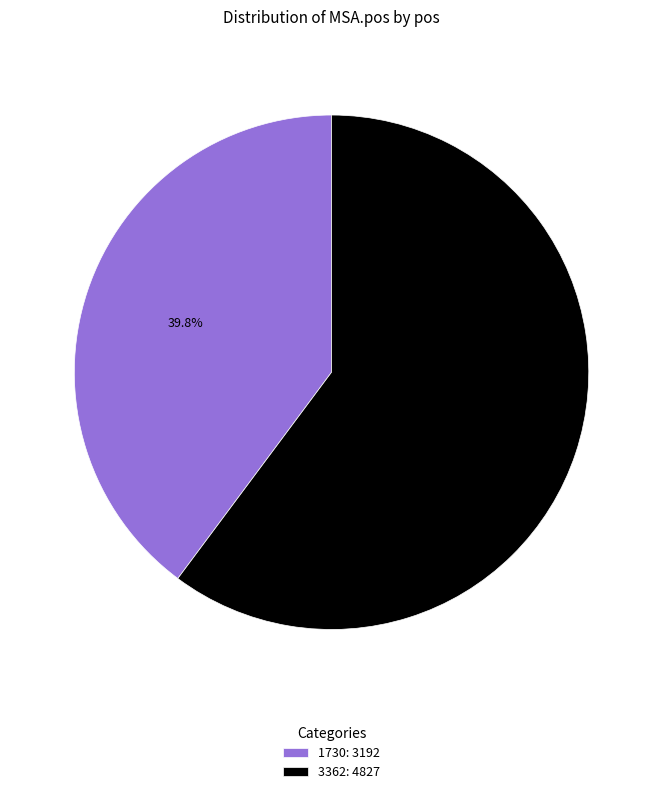

How much of the chart is everything except 1730?

60.2%